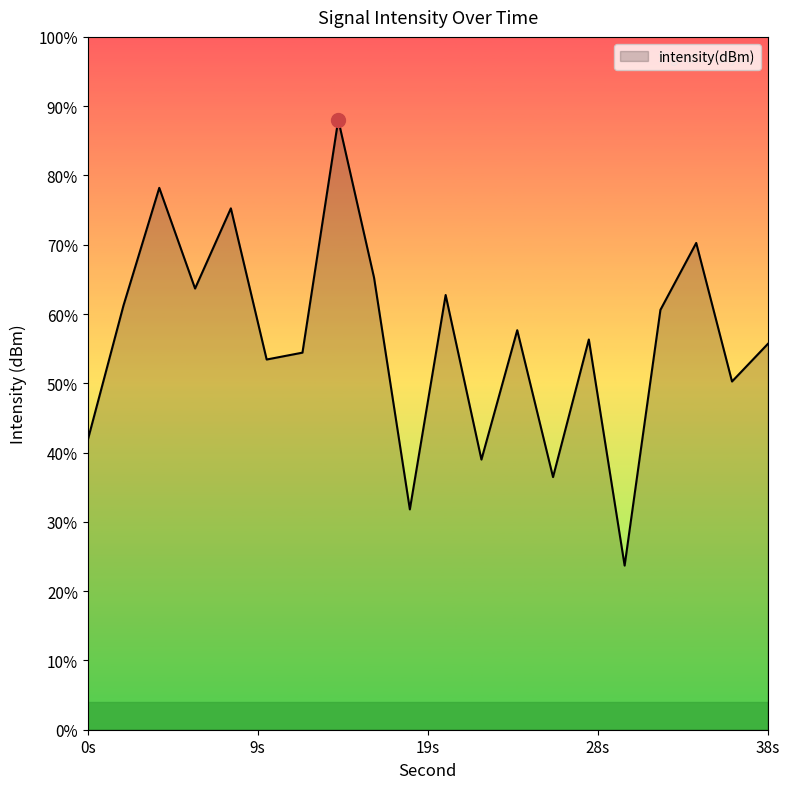

The chart shows a value of -195.5 at 18. True or false?

False